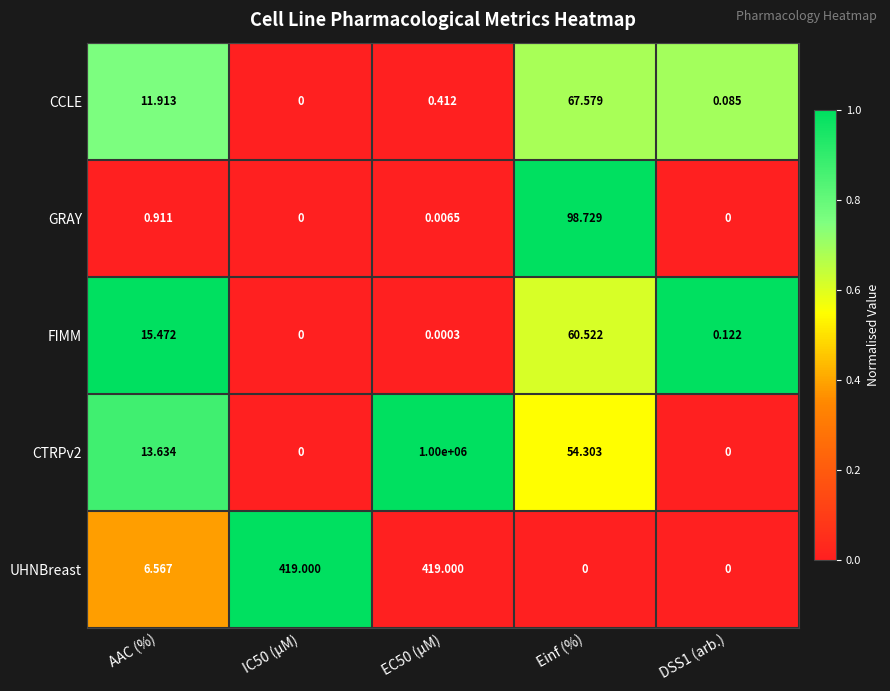

Between EC50 (µM) and DSS1 (arb.), which series saw the biggest shift?

CTRPv2